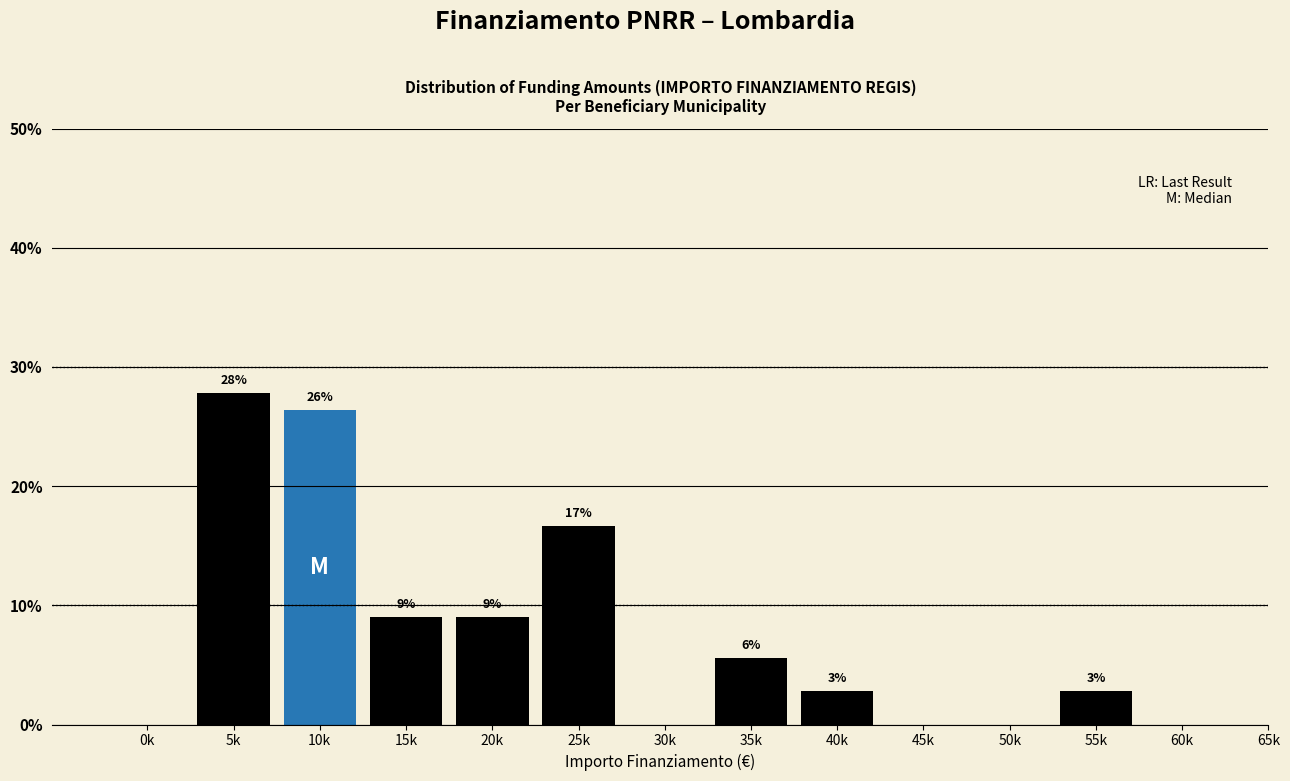

Are the bars horizontal?

No